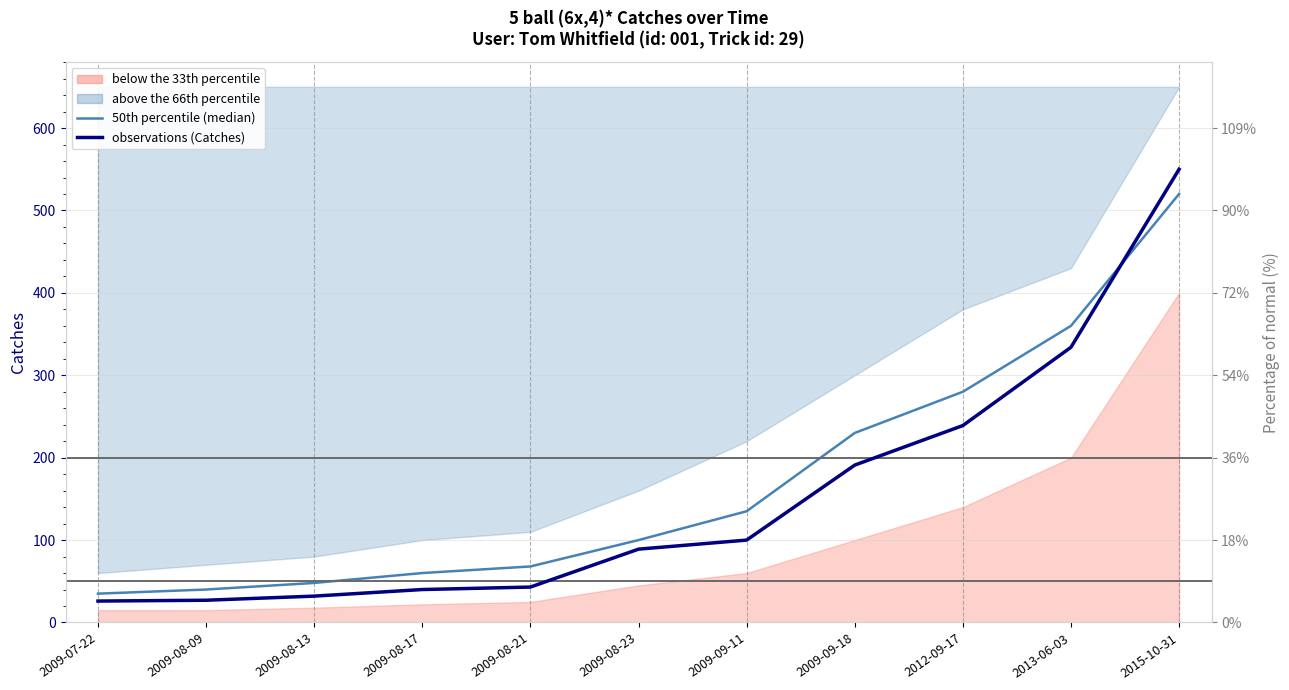

True or false: 50th percentile (median) and observations (Catches) cross at least once.

True